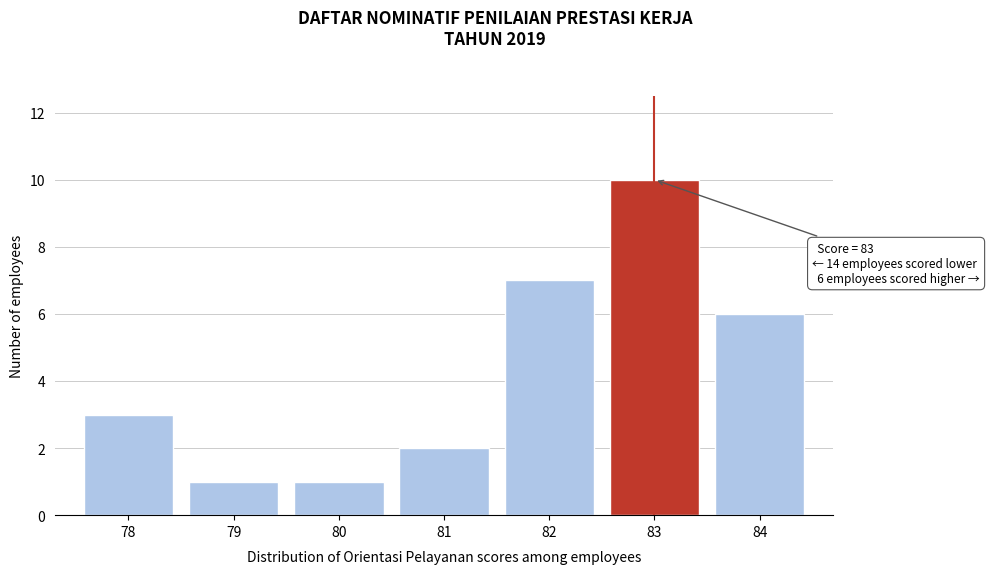

Reading left to right, what are all the values shown in this chart?

78=3	79=1	80=1	81=2	82=7	83=10	84=6